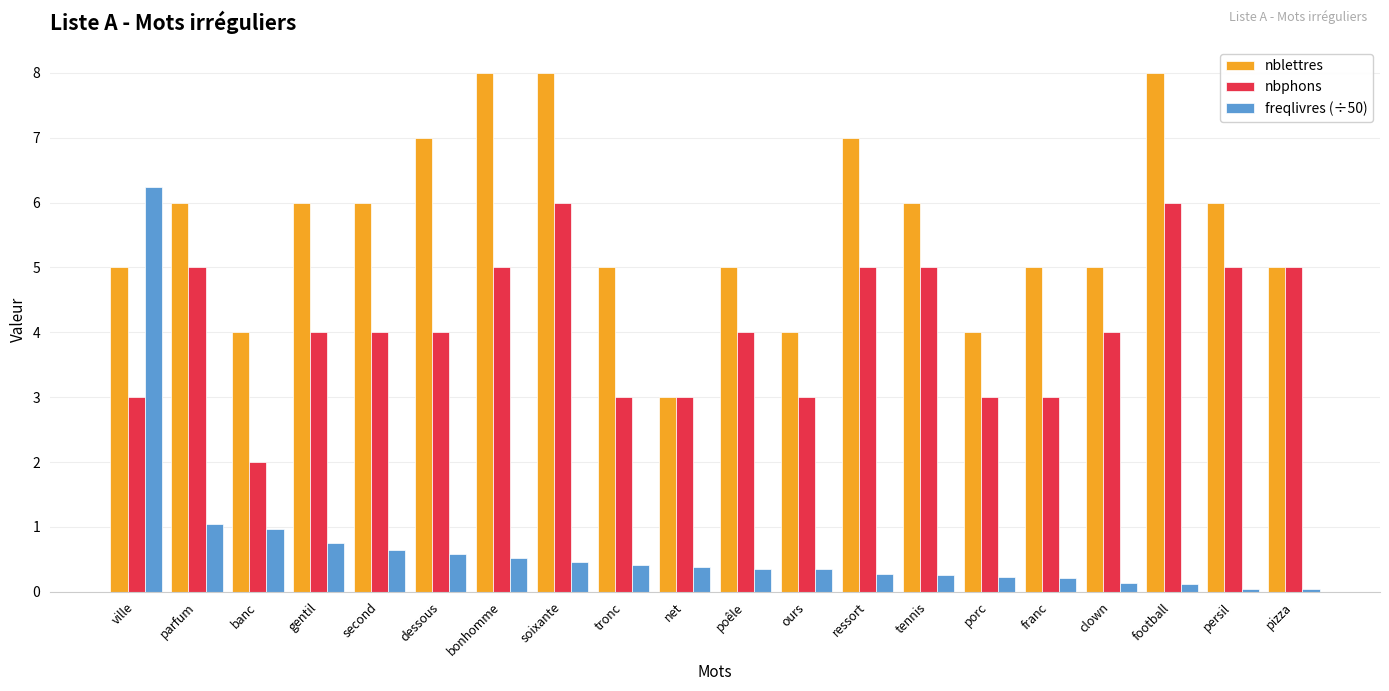

What is the total value across all series at football?

14.1